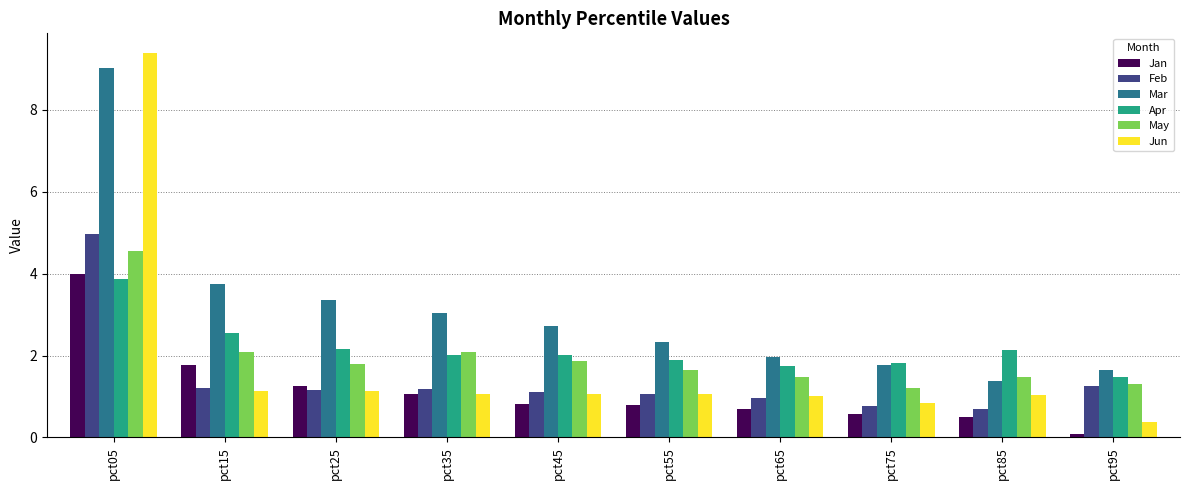

Which label corresponds to the smallest value in the chart?

pct95